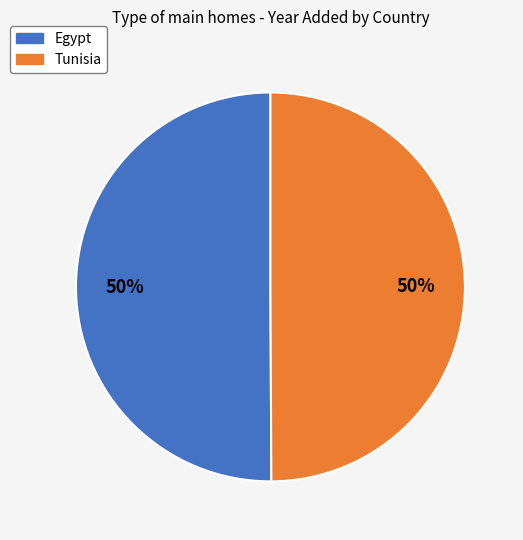

Is the sum of Tunisia and Egypt greater than half?

Yes